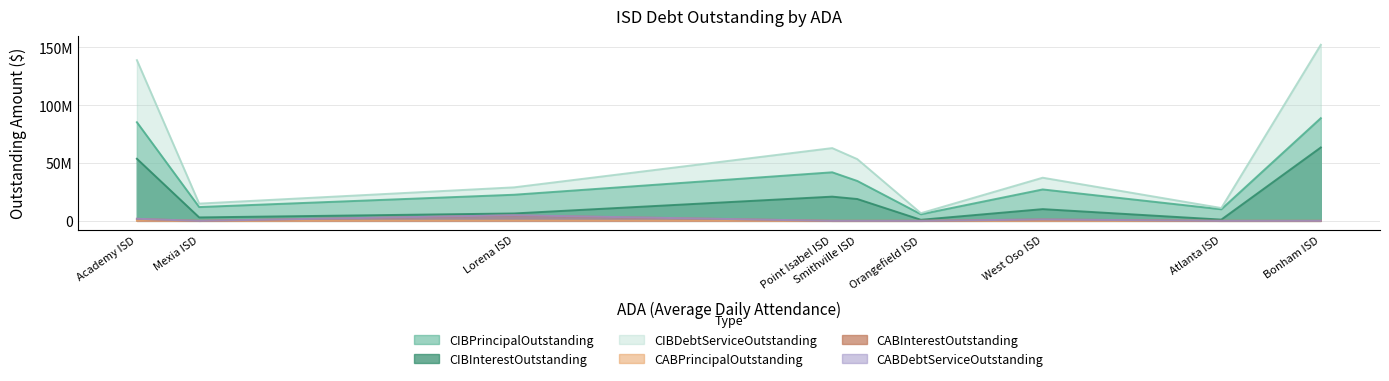

True or false: CIBInterestOutstanding and CIBDebtServiceOutstanding cross at least once.

False